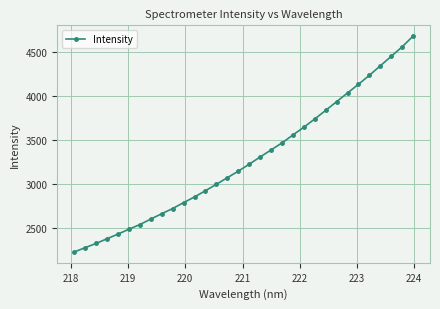

What is the minimum value shown in the chart?

2229.2